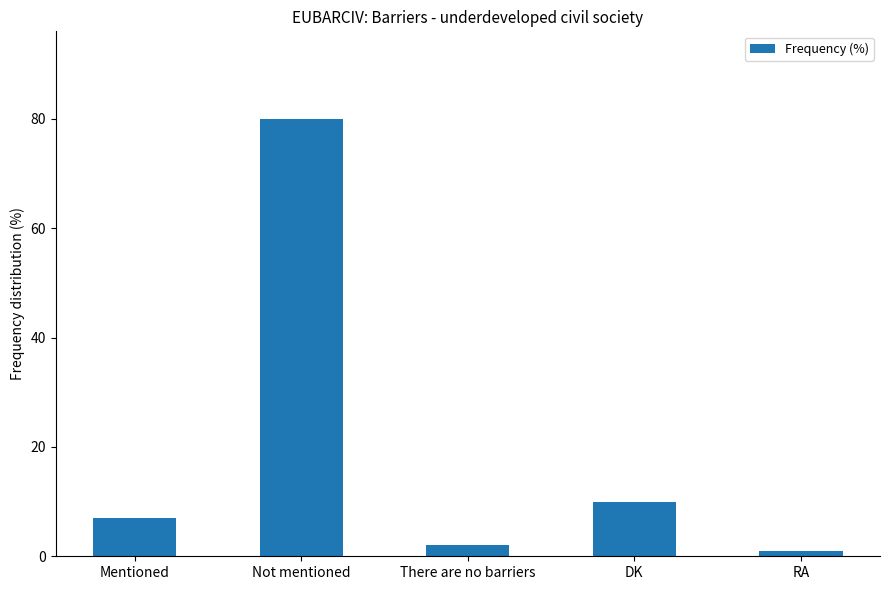

The chart shows a value of 80 at Not mentioned. True or false?

True